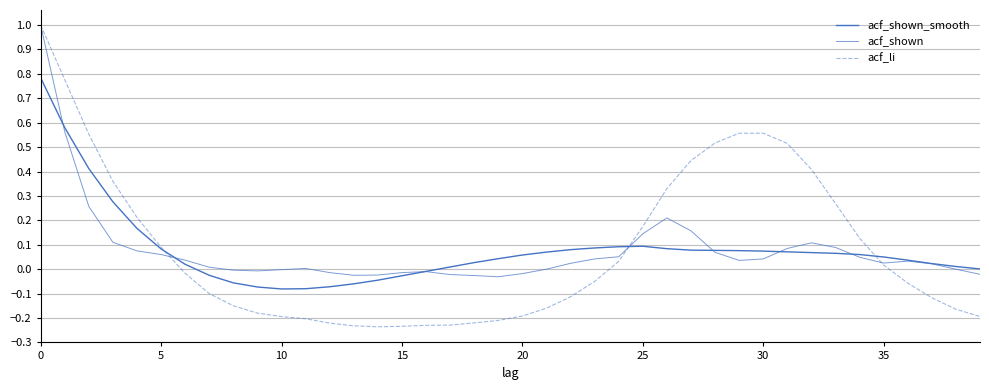

Is this an area chart (filled region under the line)?

No